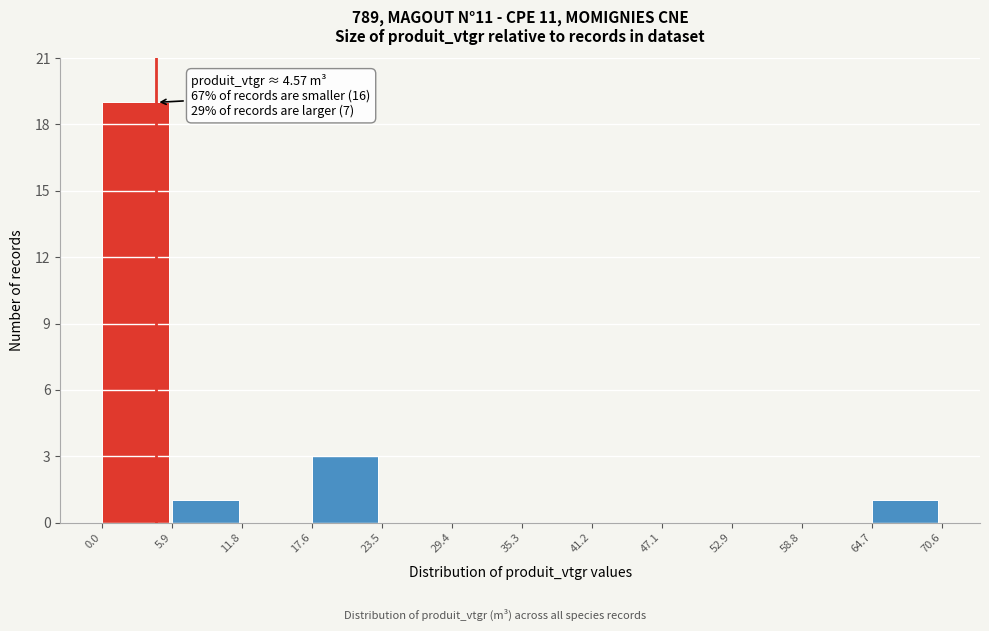

Over which range of the x-axis is the bar tallest?

0.0 to 5.9